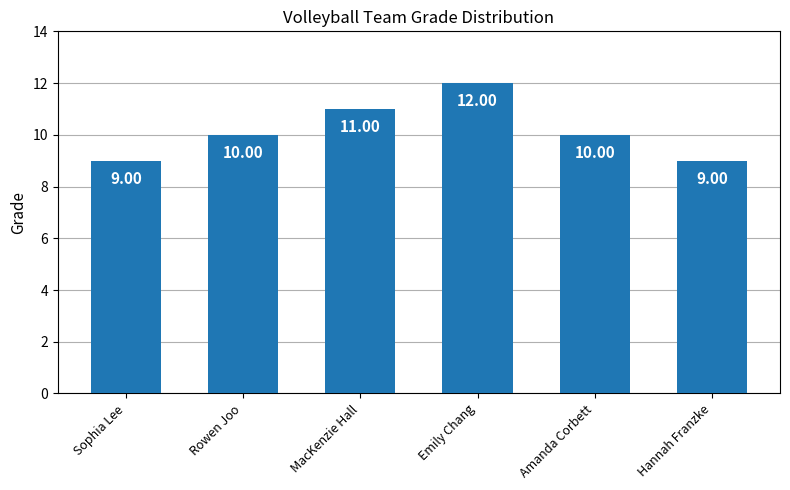

Is it true that the value at MacKenzie Hall is 11?

True